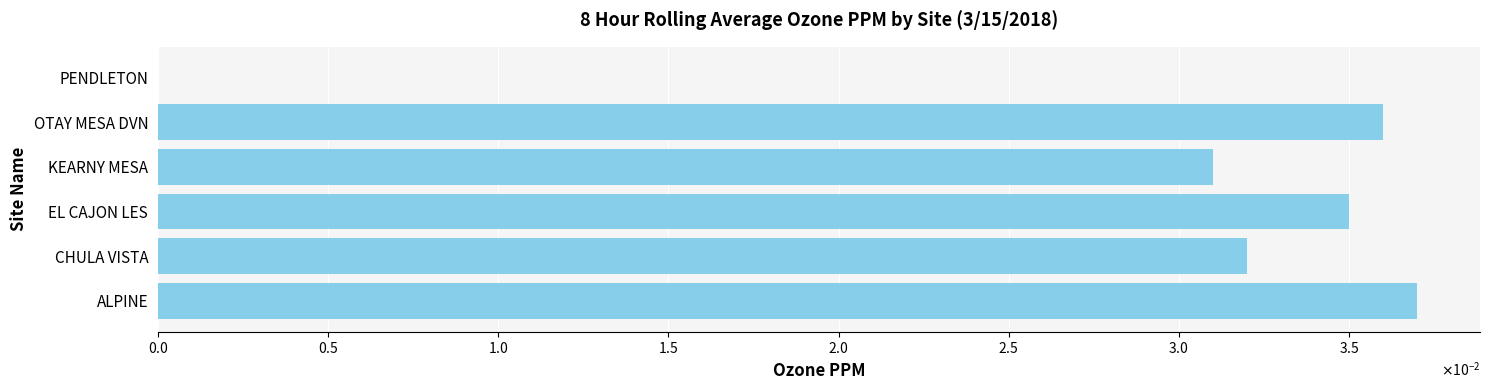

Are the bars horizontal?

Yes